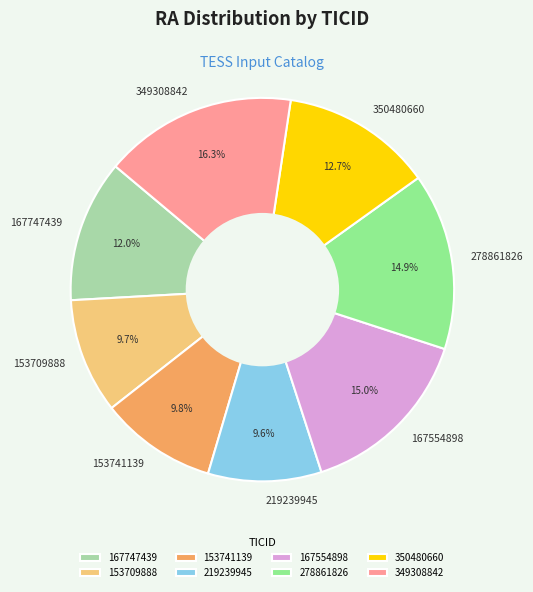

How many segments does this pie chart have?

8